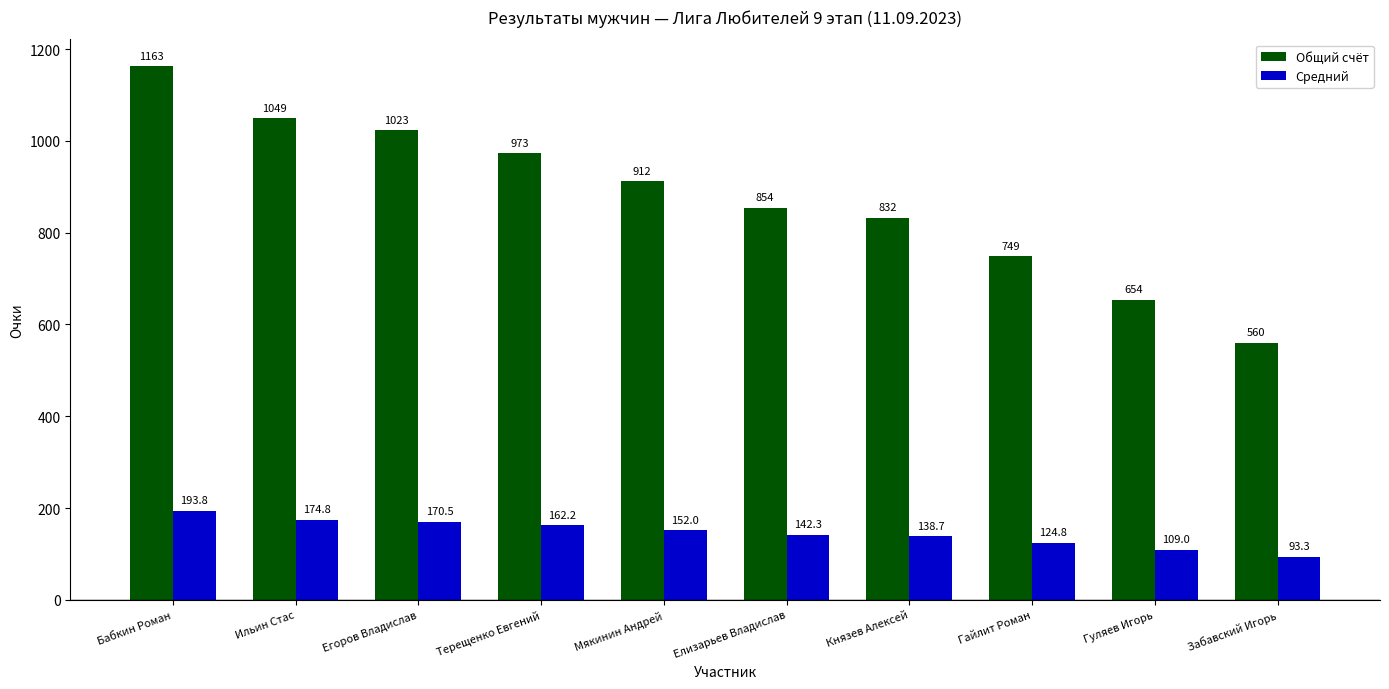

Which series has the widest spread of values?

Общий счёт